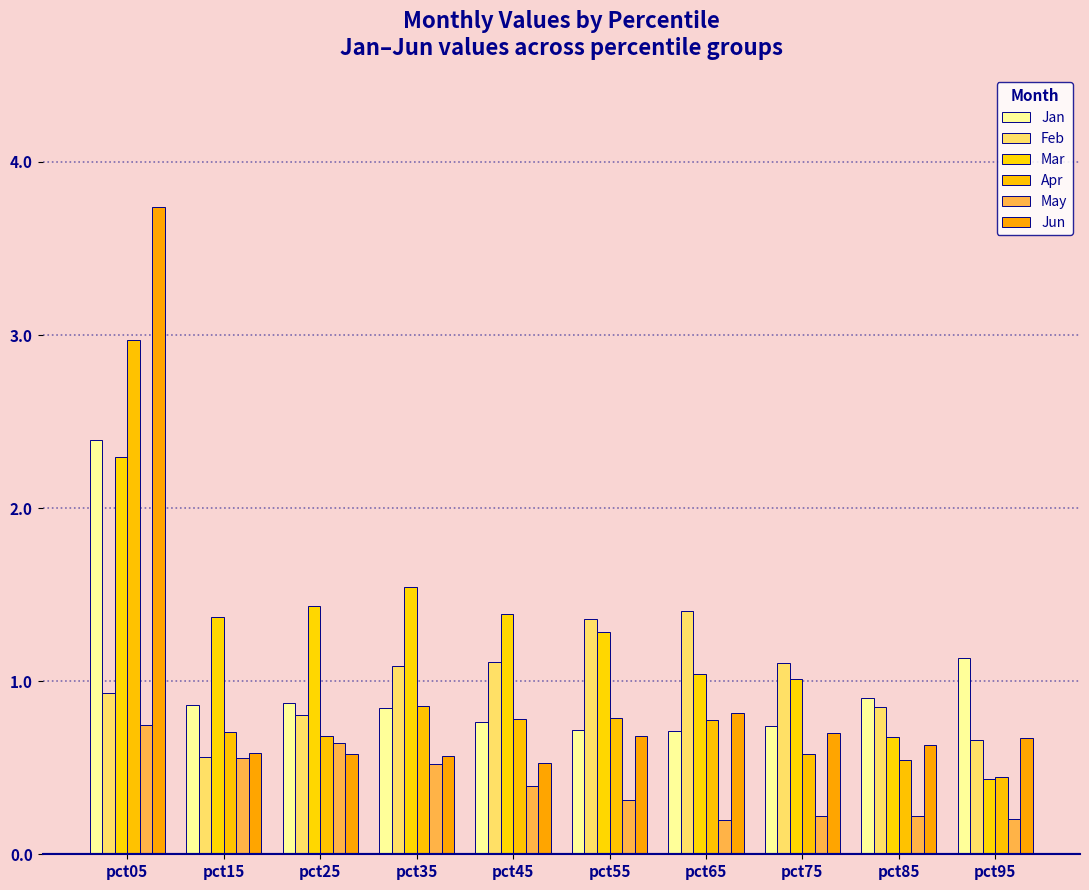

The Jan series shows 0.5 at pct95. True or false?

False